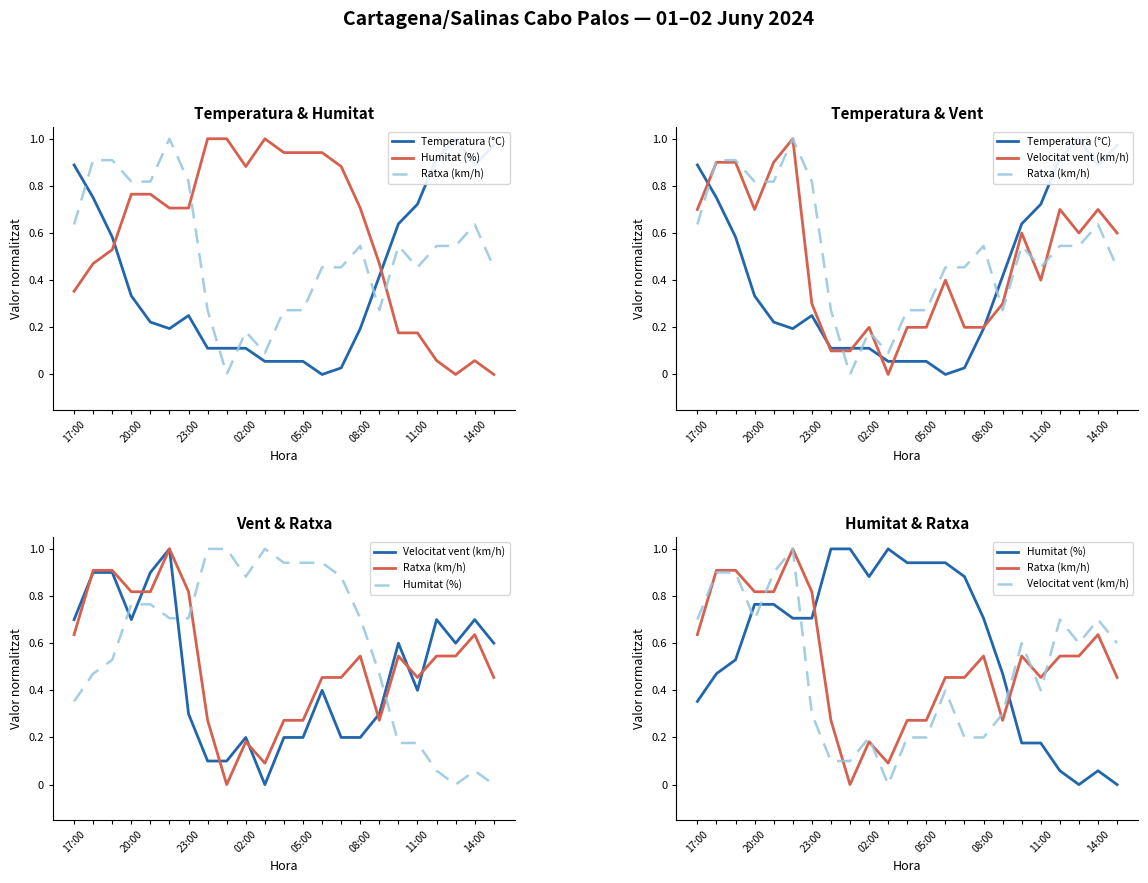

Between 8 and 12, which series saw the biggest shift?

Ratxa (km/h)